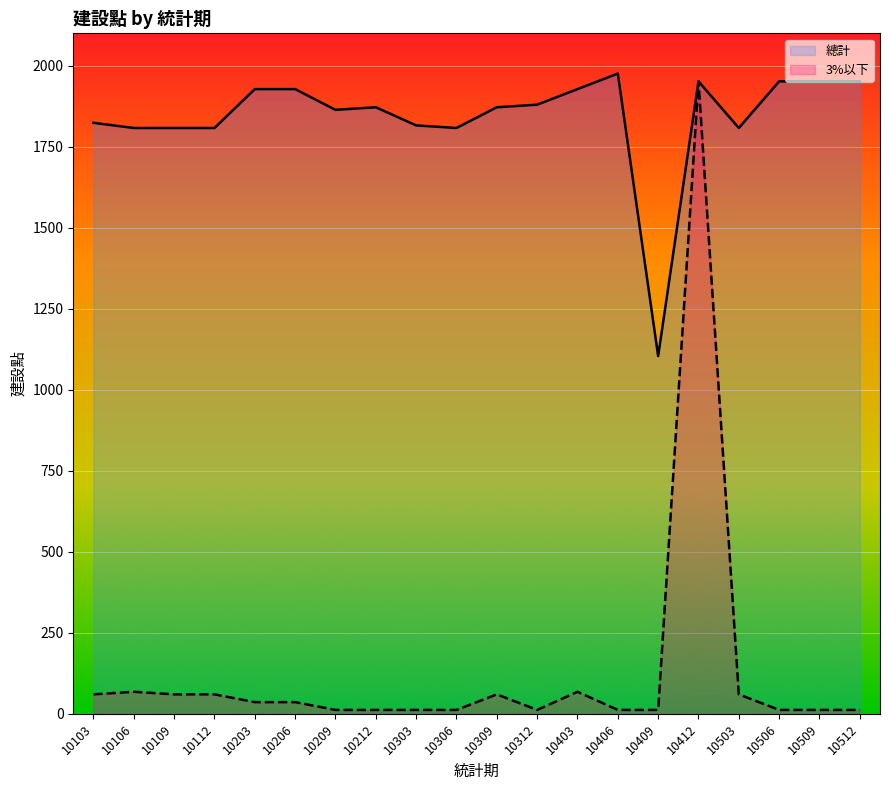

List the labels in order of 3%以下 value, largest first.

10412, 10106, 10403, 10103, 10109, 10112, 10309, 10503, 10203, 10206, 10209, 10212, 10303, 10306, 10312, 10406, 10409, 10506, 10509, 10512